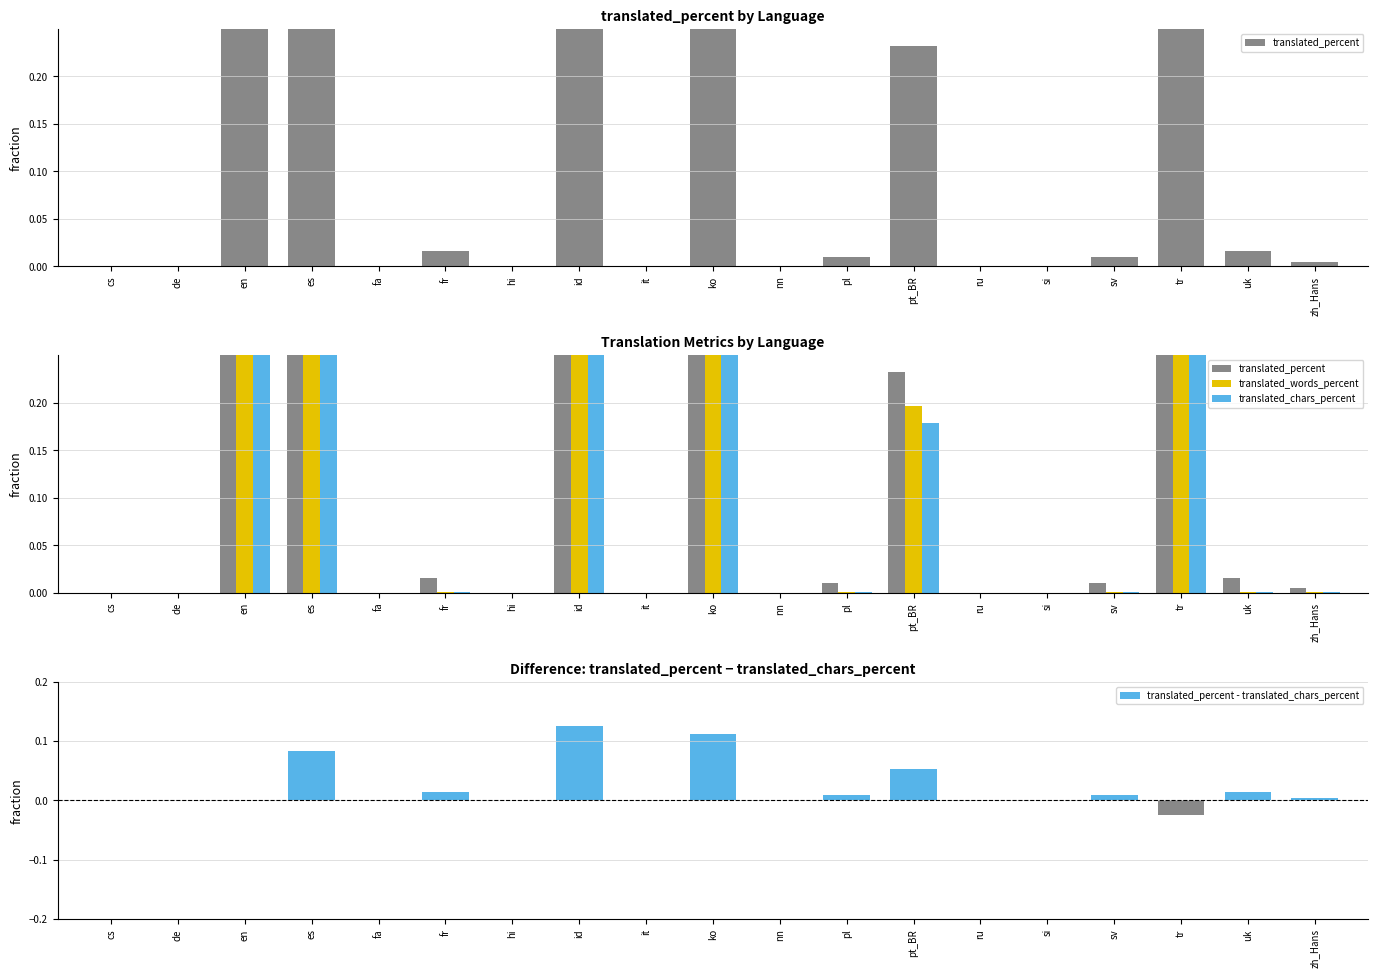

Where is translated_percent - translated_chars_percent nearest to the value 0?

cs